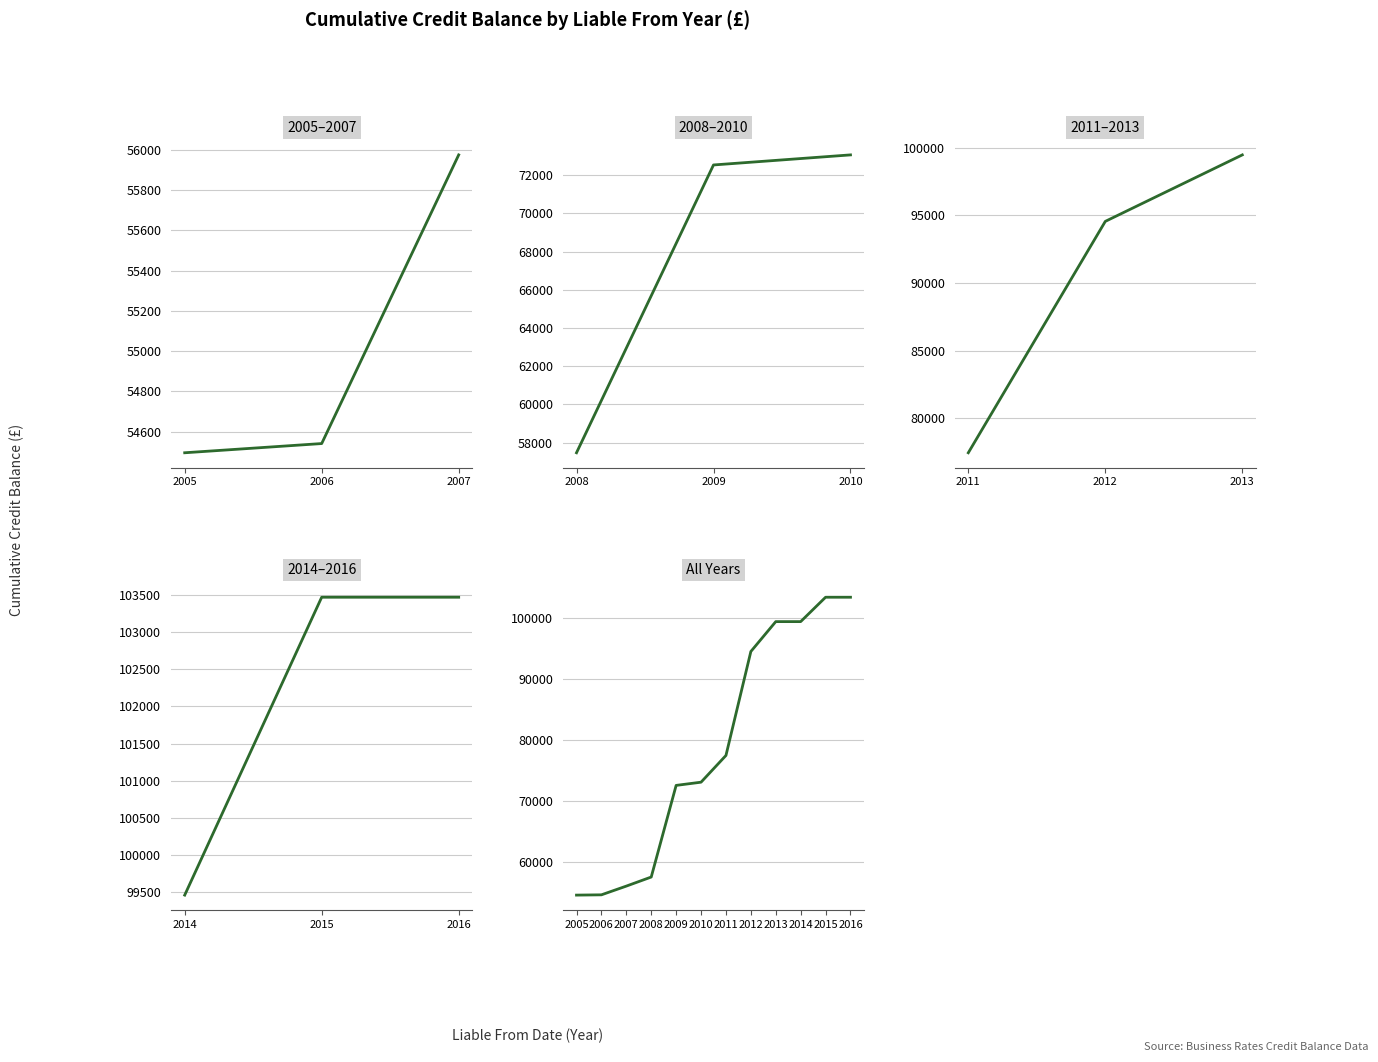

At which category does the data reach its first local peak?

2006